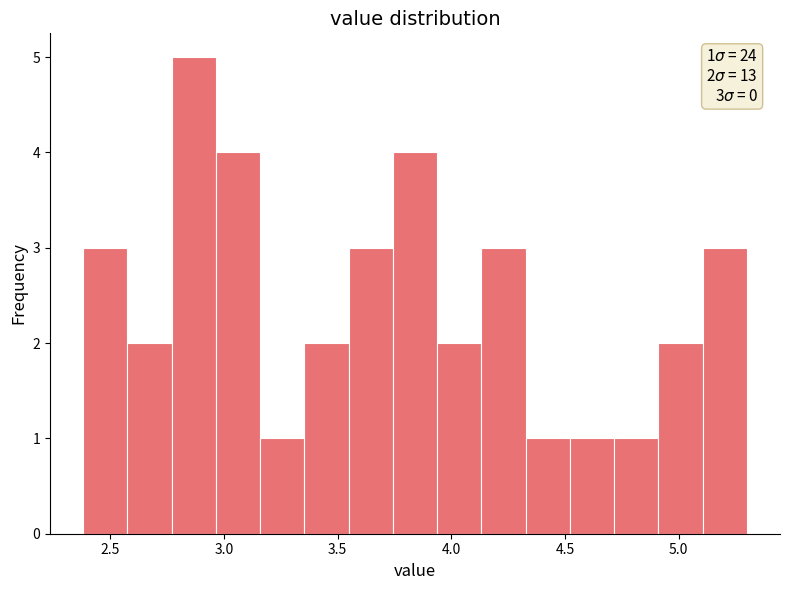

Around what value on the x-axis is the tallest bar? Give the approximate position of its centre, as read against the axis.

2.85